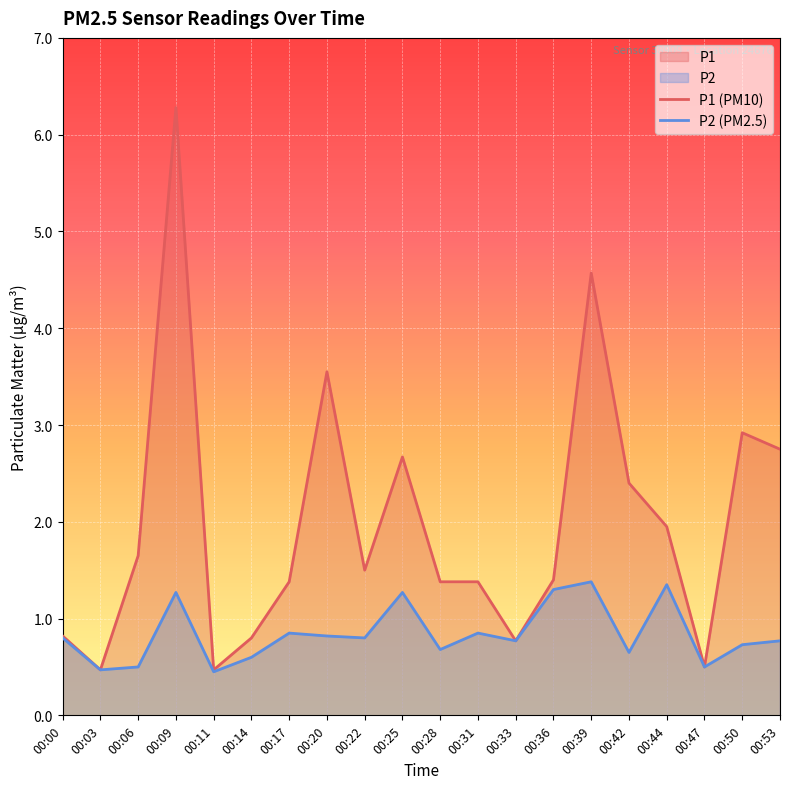

True or false: P2 and P1 cross at least once.

False